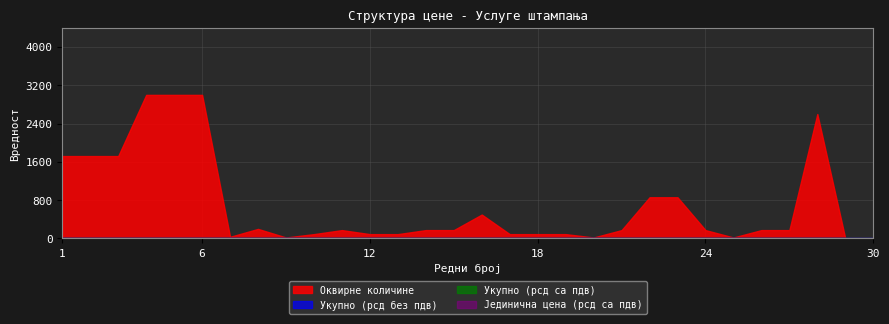

True or false: Оквирне количине has a value of 476 at 22.

False